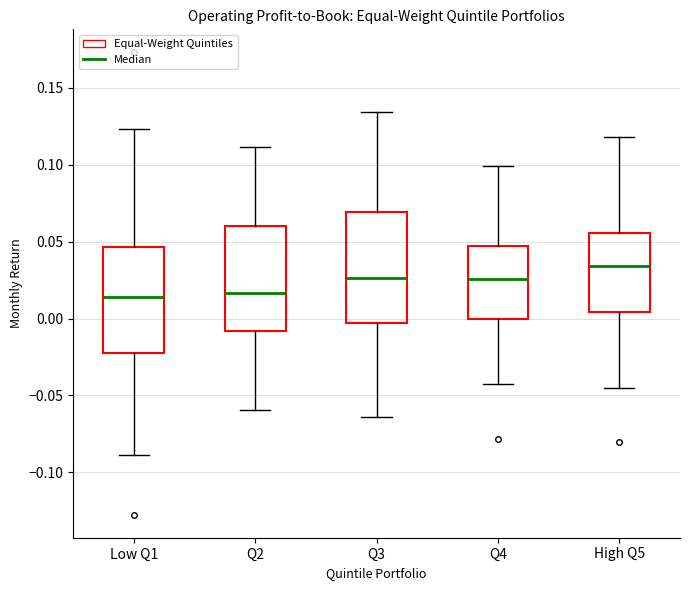

Reading left to right, transcribe this box plot: for each box, give where its median line is, the range the box spans, and where its two whiskers end, as read against the y-axis. The values are not printed on the chart, so give them approximately, as read against the axis.

Low Q1: median 0.015, box -0.020 to 0.045, whiskers -0.090 to 0.125
Q2: median 0.015, box -0.010 to 0.060, whiskers -0.060 to 0.110
Q3: median 0.025, box -0.005 to 0.070, whiskers -0.065 to 0.135
Q4: median 0.025, box 0.000 to 0.045, whiskers -0.045 to 0.100
High Q5: median 0.035, box 0.005 to 0.055, whiskers -0.045 to 0.120